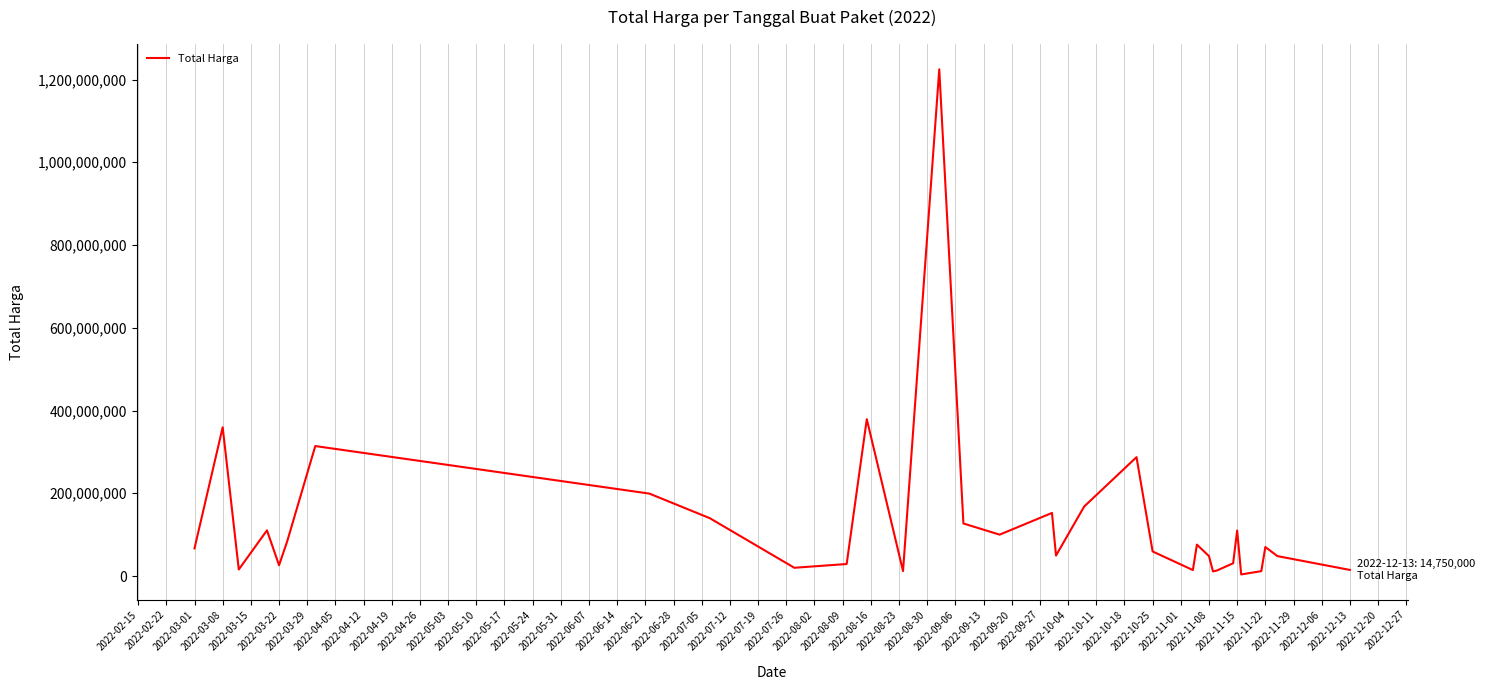

How many interior local peaks (higher than both neighbors) does the data have?

10